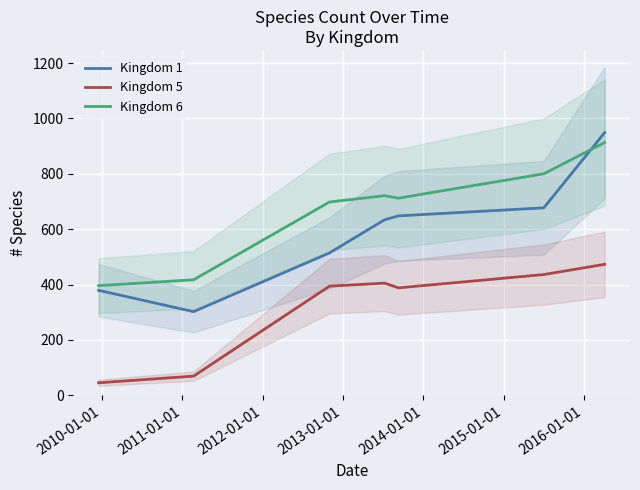

Rank the series by their average value, from lowest to highest.

Kingdom 5, Kingdom 1, Kingdom 6